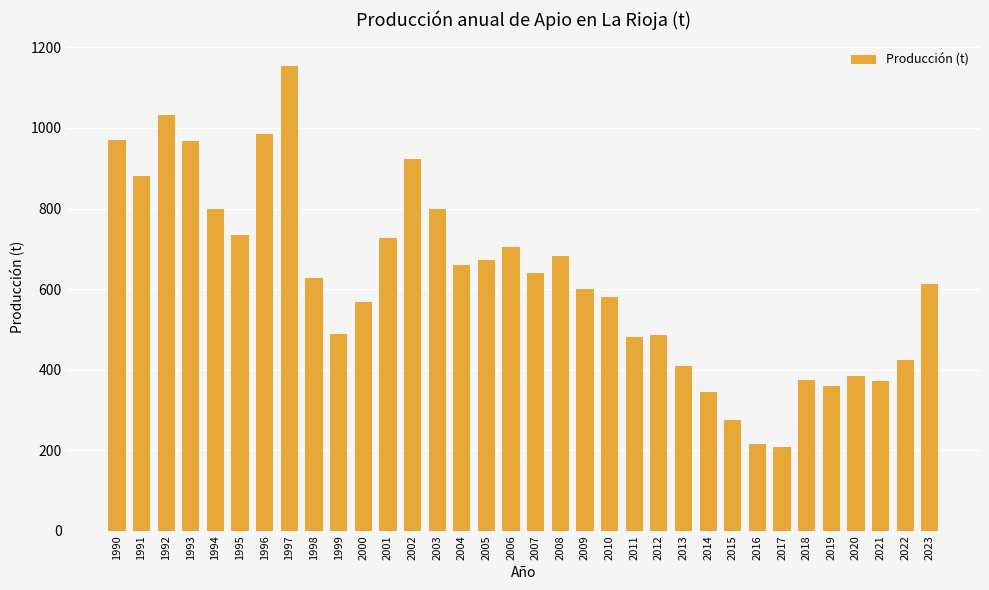

What is the approximate value at 2004, to the nearest 50?

650